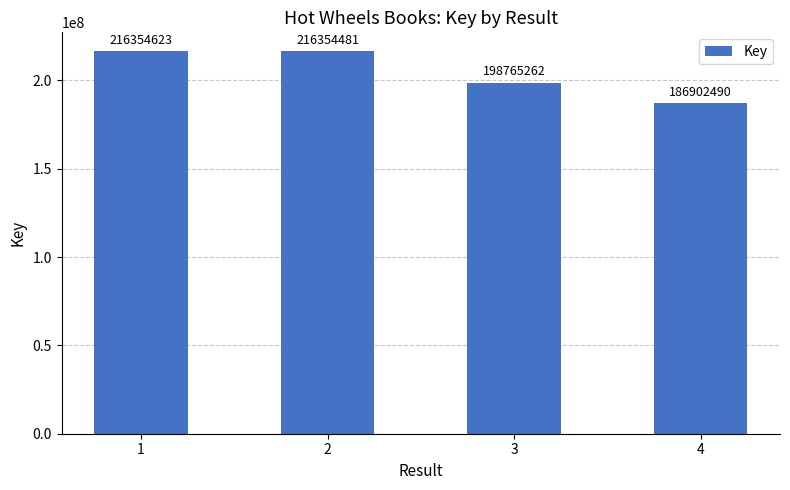

What is the value of the 2nd bar from the left?

216354481